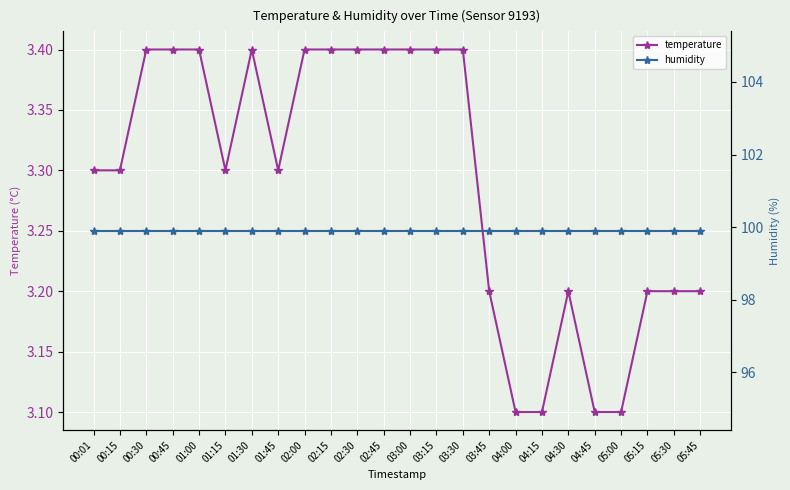

Which category has the highest value in the humidity series?

00:01